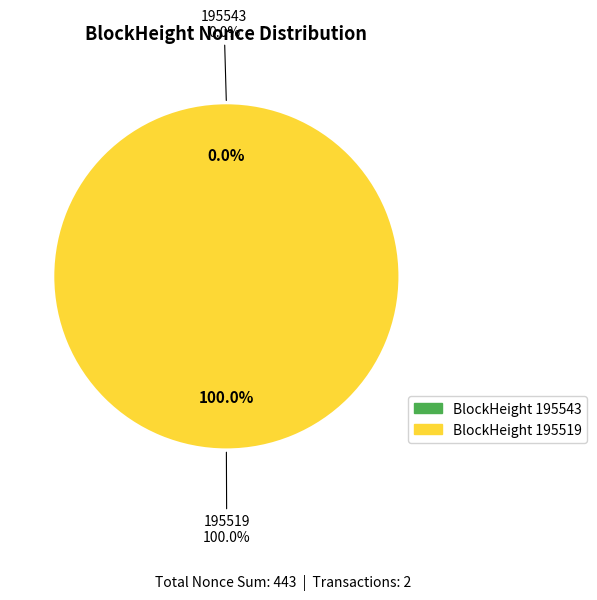

Combined, do 195543 and 195519 account for over 50%?

Yes